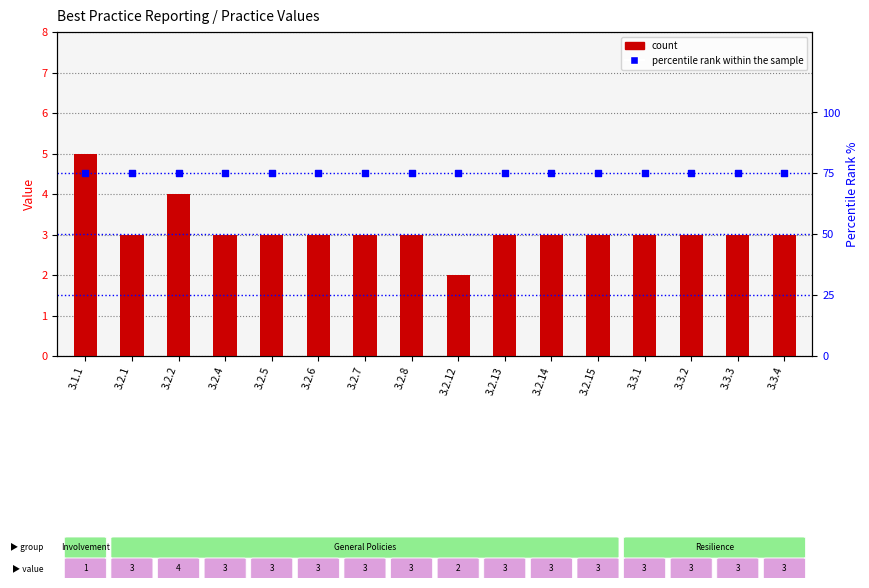

Is the value of percentile rank within the sample at 3.2.4 greater than the value of count at 3.2.13?

Yes